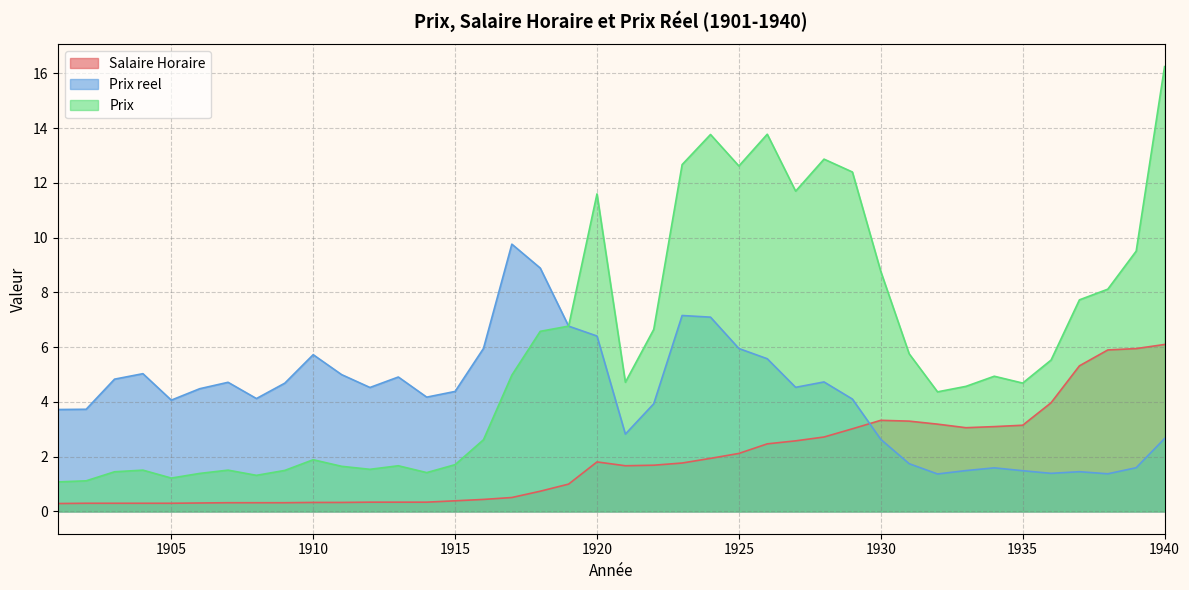

In Salaire Horaire, how many points are lower than both neighbors (excluding endpoints)?

2